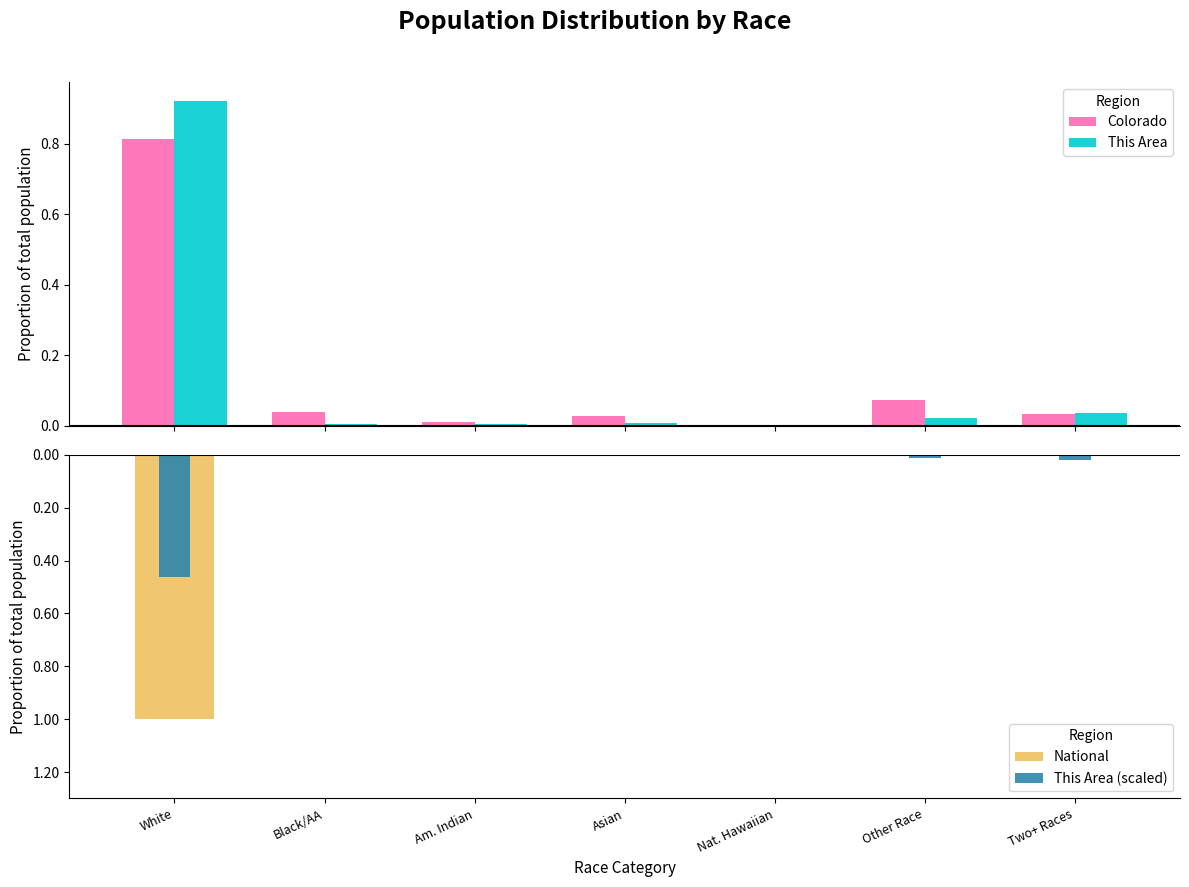

Rank the categories by This Area value from lowest to highest.

Nat. Hawaiian, Am. Indian, Black/AA, Asian, Other Race, Two+ Races, White